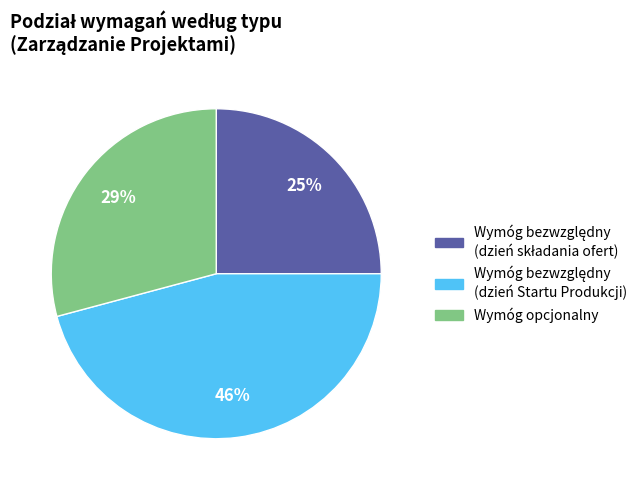

To the nearest percent, what is the difference between the largest and smallest slice percentages?

21%